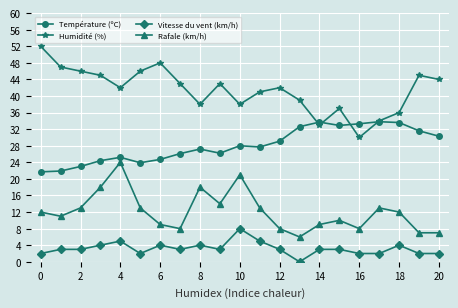

What is the value of the Rafale (km/h) point at the 15th from the left?

9.0